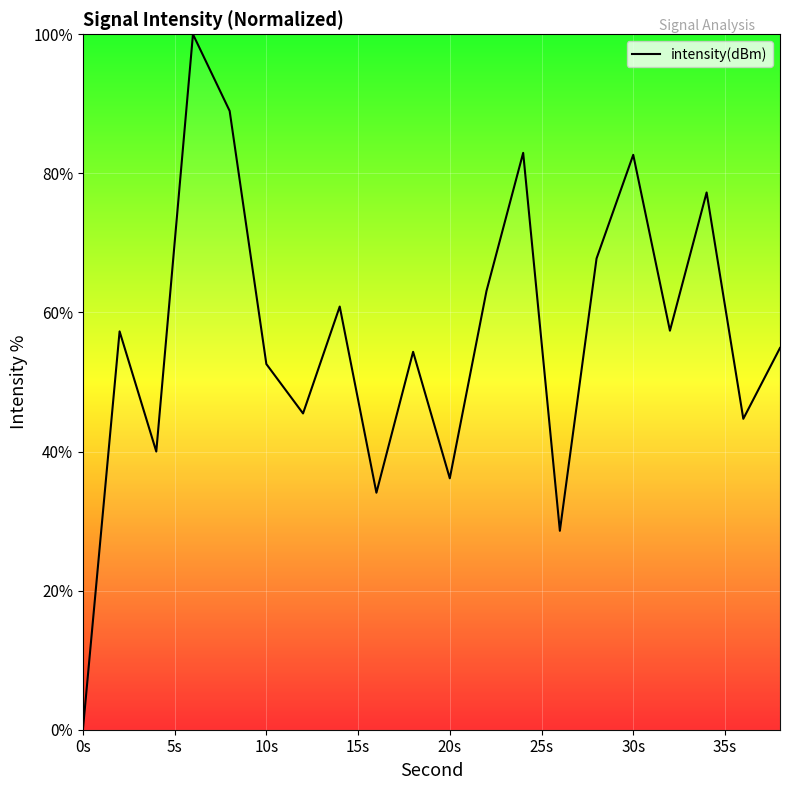

What is the difference between the maximum and minimum values?

100.0